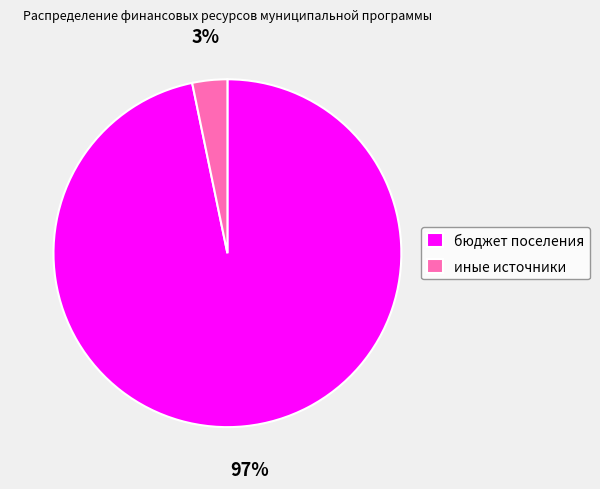

What is the majority slice?

бюджет поселения